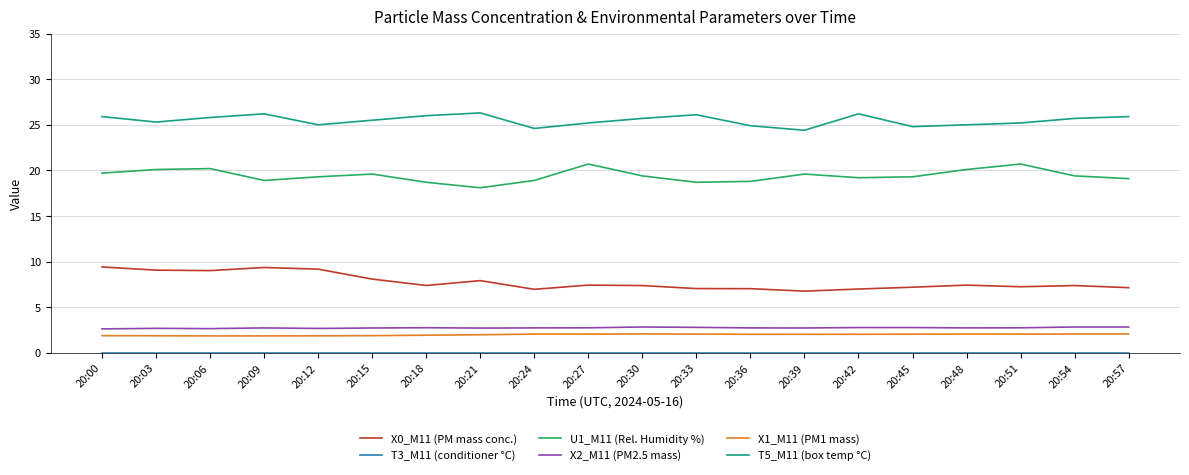

What is the difference between the highest and lowest values at 20:30?

25.7